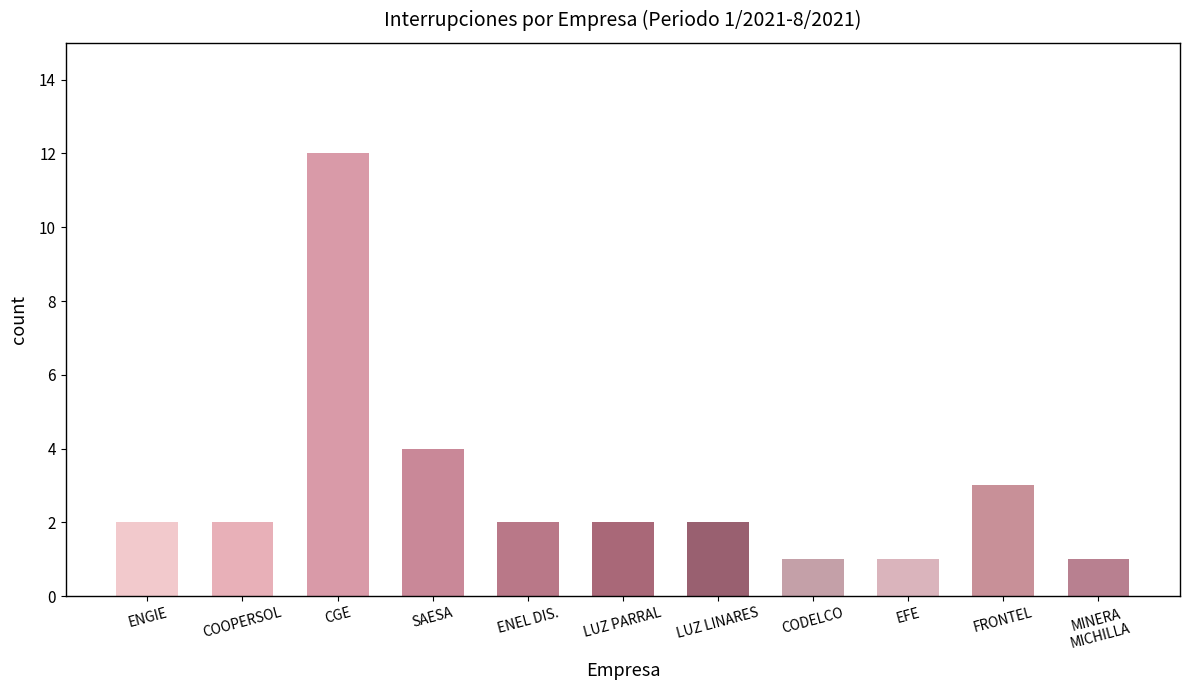

Where is the data nearest to the value 6?

SAESA